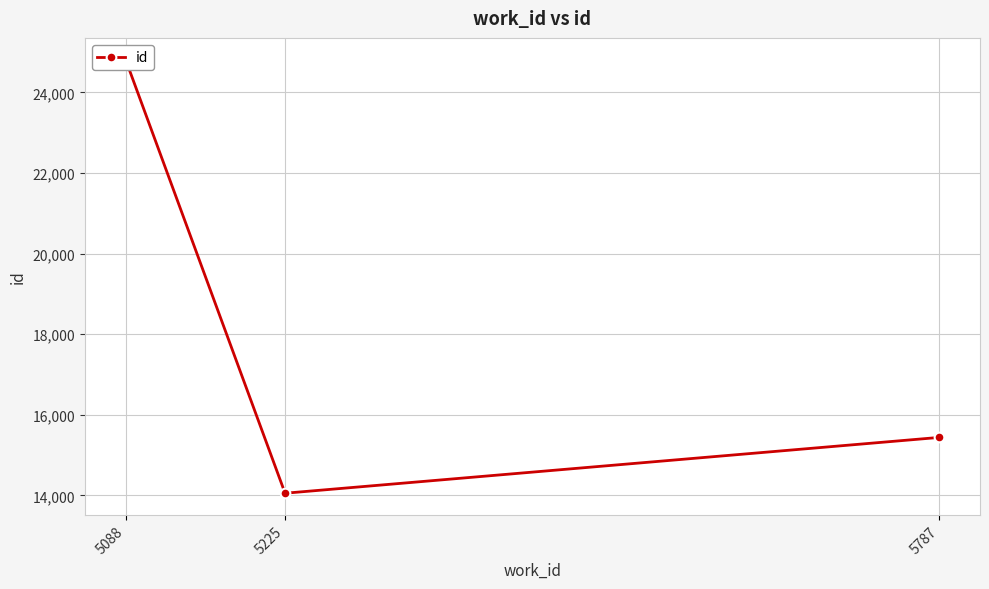

Rank the categories by value from highest to lowest.

5088, 5787, 5225